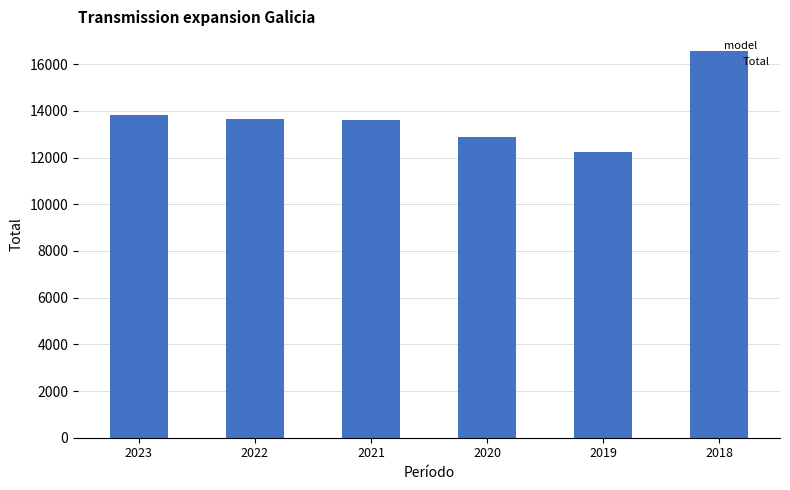

At which label does the data first exceed 13673?

2023